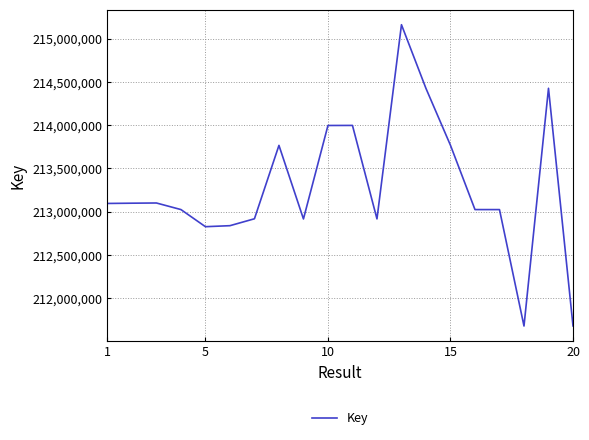

What is the difference between the maximum and minimum values?

3486851